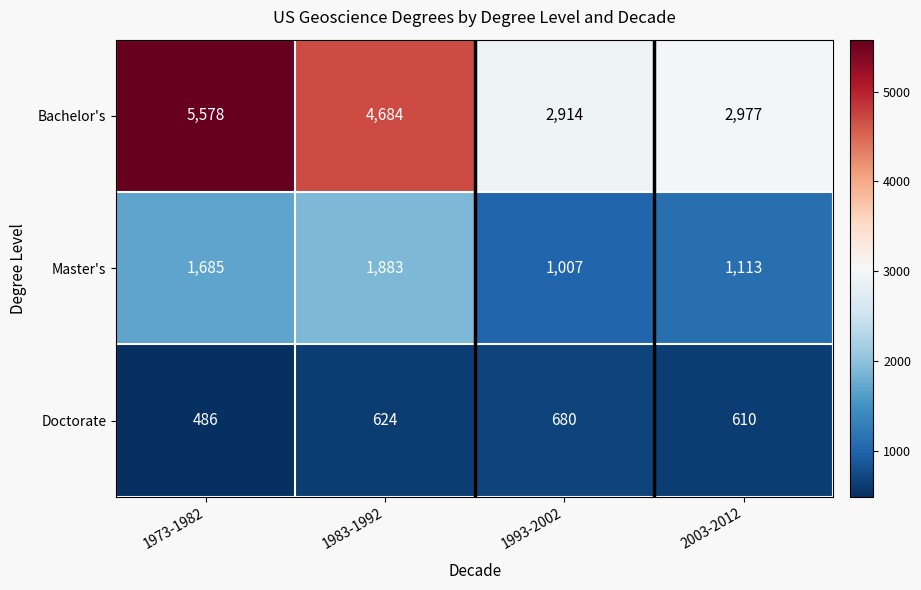

Reading left to right, list all the values displayed in this chart.

Bachelor's: 5578	4684	2914	2977
Master's: 1685	1883	1007	1113
Doctorate: 486	624	680	610